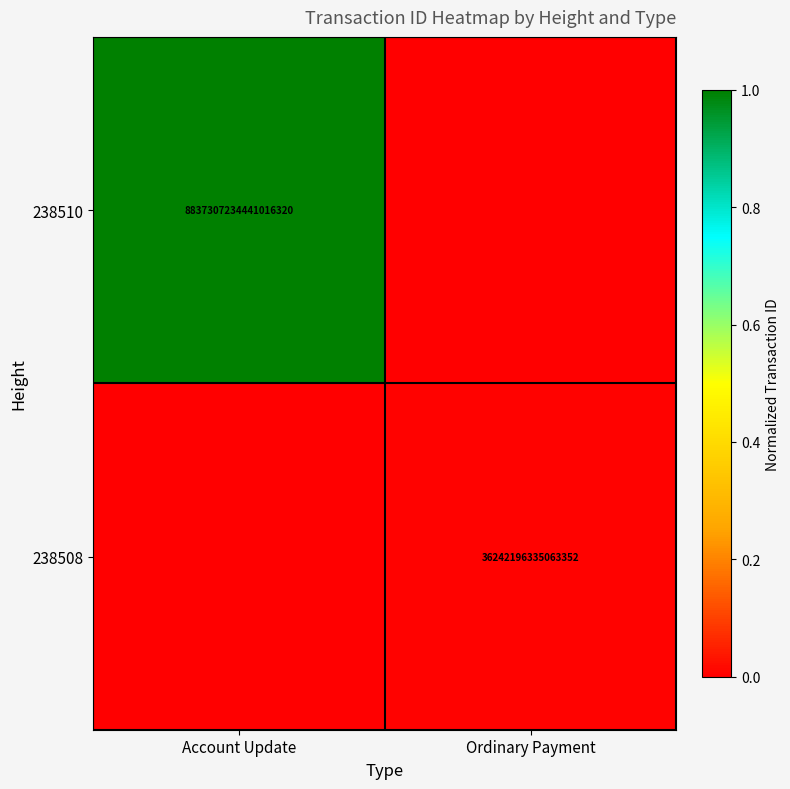

The 238508 series shows 36242196335063352 at Ordinary Payment. True or false?

True